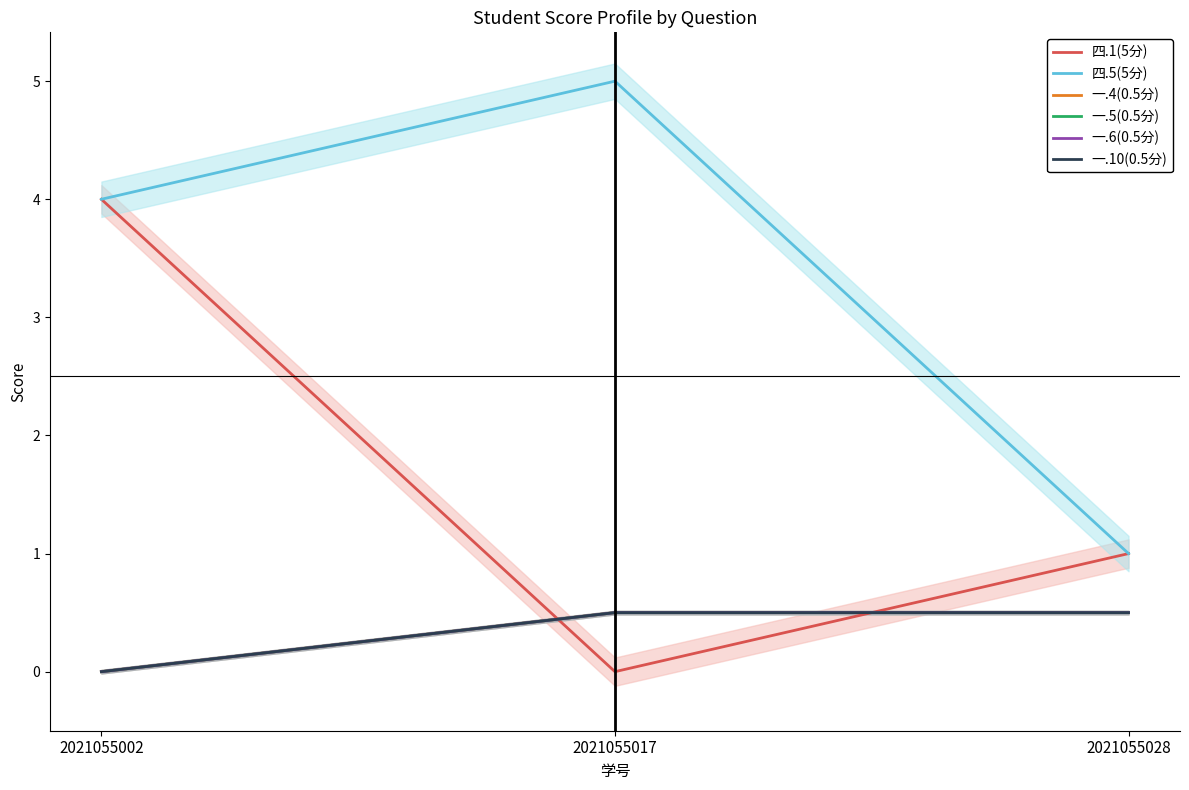

How many values in 一.4(0.5分) are above zero?

2